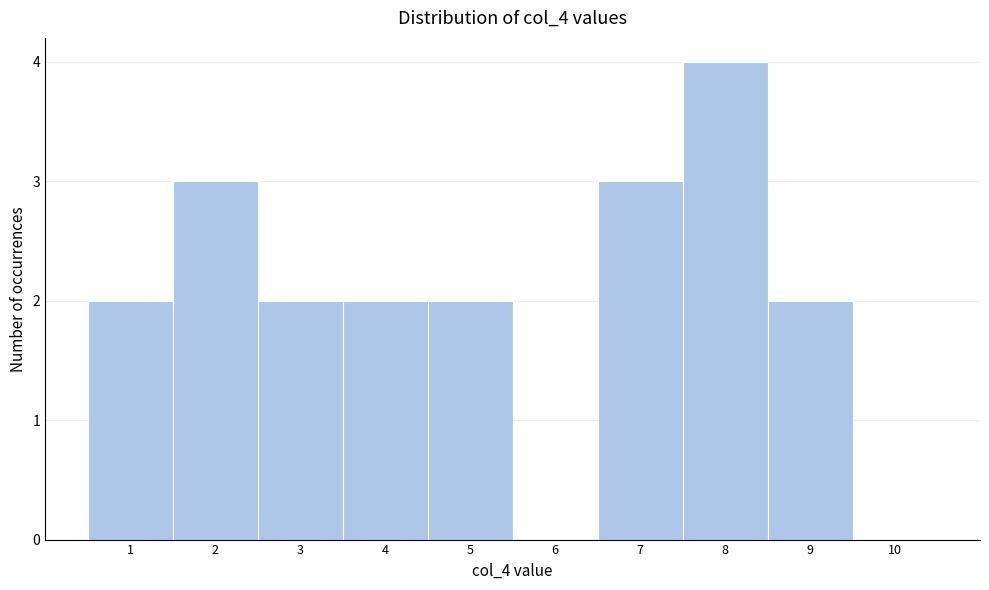

Reading left to right, list every bar in this chart as the range it spans on the x-axis followed by its height. The values are not printed on the chart, so give them approximately, as read against the axis.

0.5 to 1.5: 2
1.5 to 2.5: 3
2.5 to 3.5: 2
3.5 to 4.5: 2
4.5 to 5.5: 2
5.5 to 6.5: 0
6.5 to 7.5: 3
7.5 to 8.5: 4
8.5 to 9.5: 2
9.5 to 10.5: 0